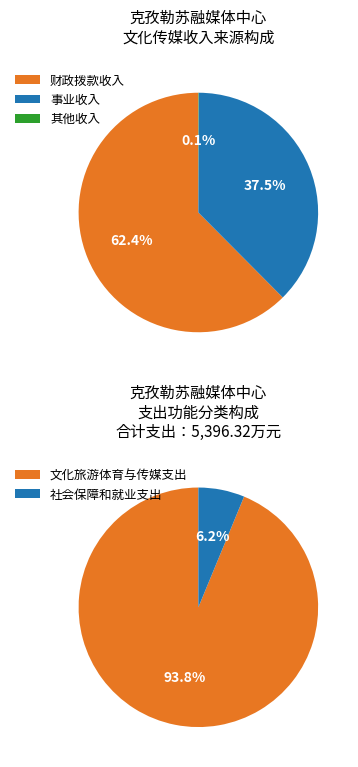

Is 社会保障和就业支出 the majority of the pie?

No